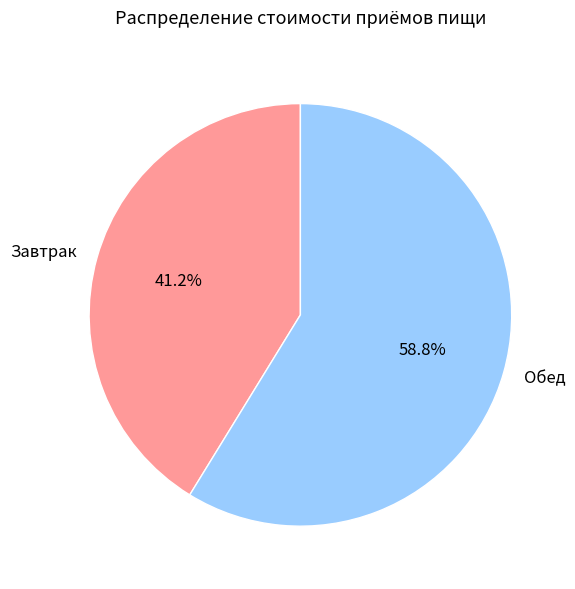

Which category has the biggest portion of the pie?

Обед